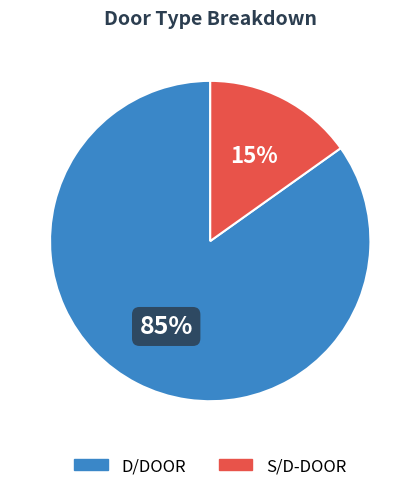

To the nearest percent, what is the difference between the S/D-DOOR and D/DOOR slice percentages?

70%